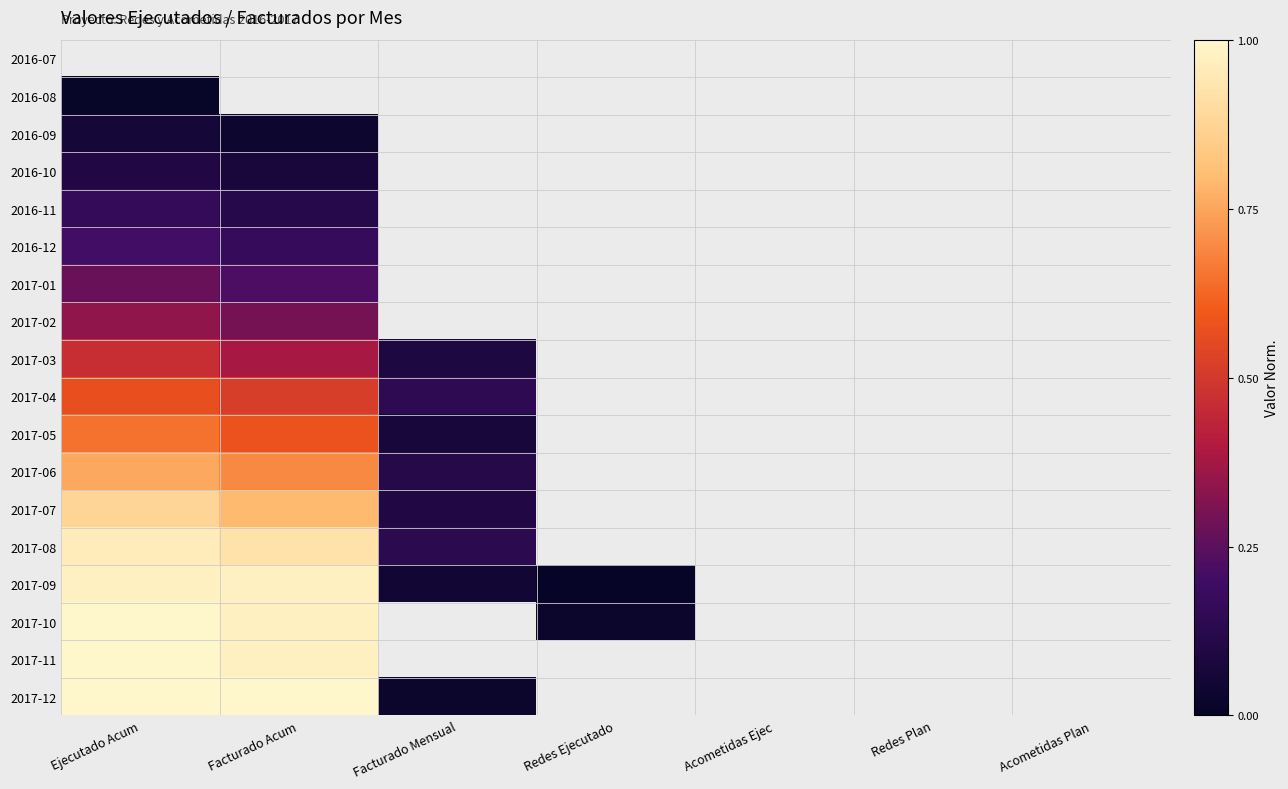

What is the maximum value for 2016-09?

0.1